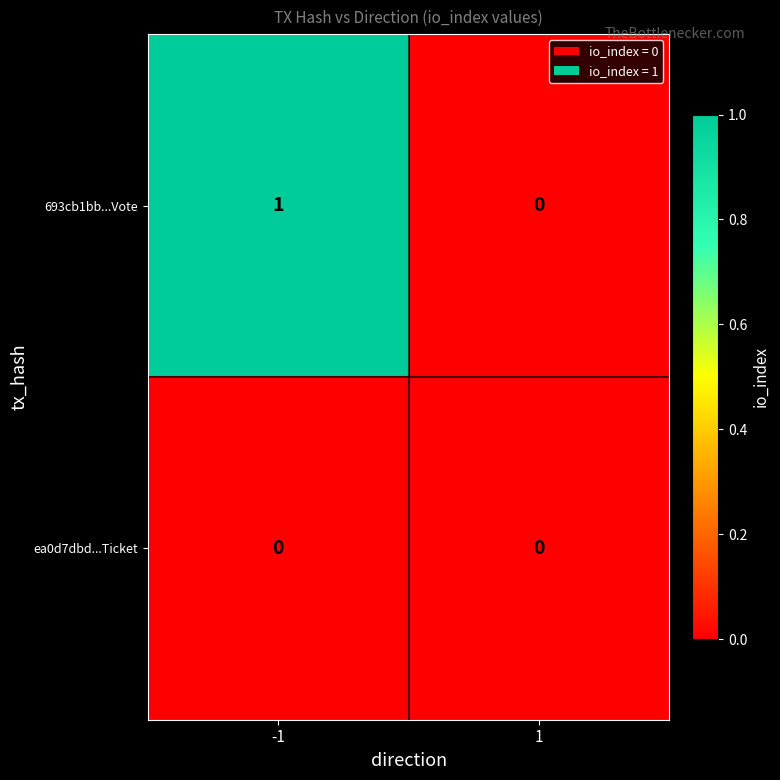

Which series has the largest total across all categories?

693cb1bb...Vote